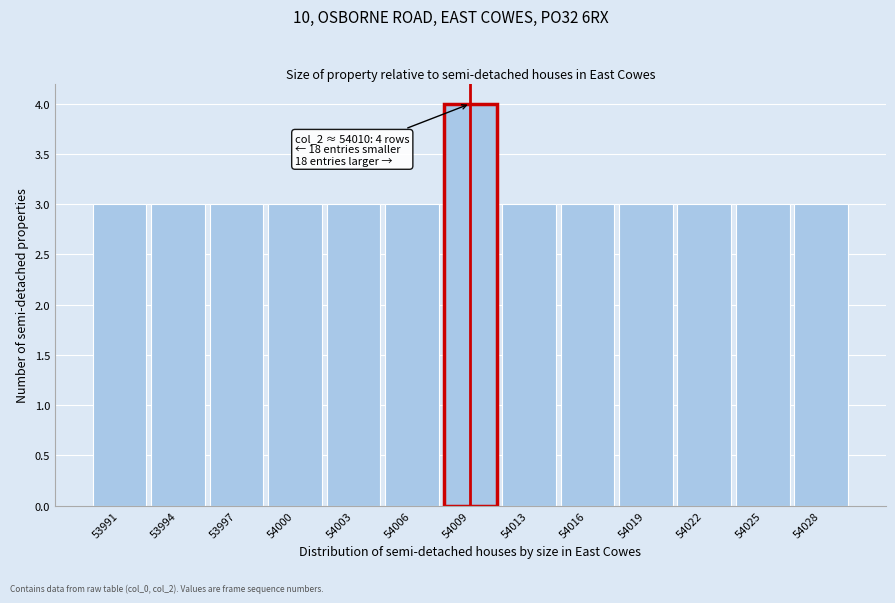

Reading left to right, transcribe all the data shown in this chart.

53991=3	53994=3	53997=3	54000=3	54003=3	54006=3	54009=4	54013=3	54016=3	54019=3	54022=3	54025=3	54028=3